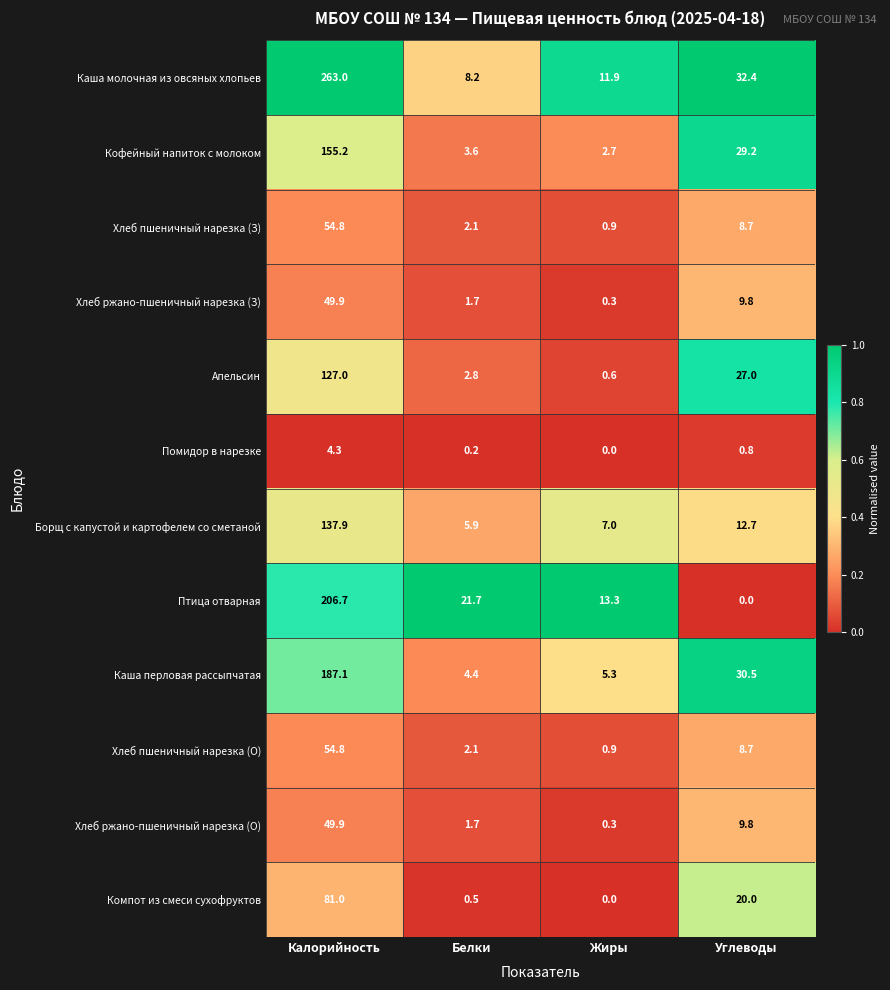

What is the spread (max minus min) of values at Калорийность?

258.7